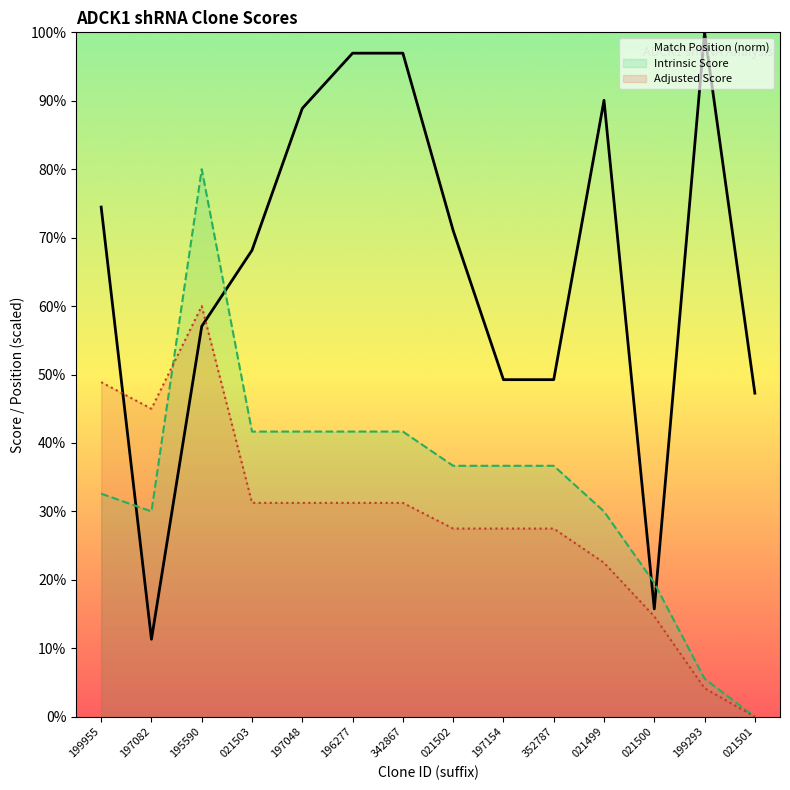

True or false: Adjusted Score and Match Position (norm) cross at least once.

True